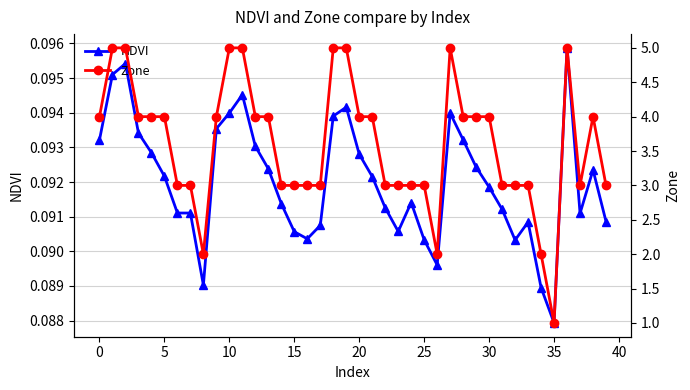

What is the maximum value for NDVI?

0.1